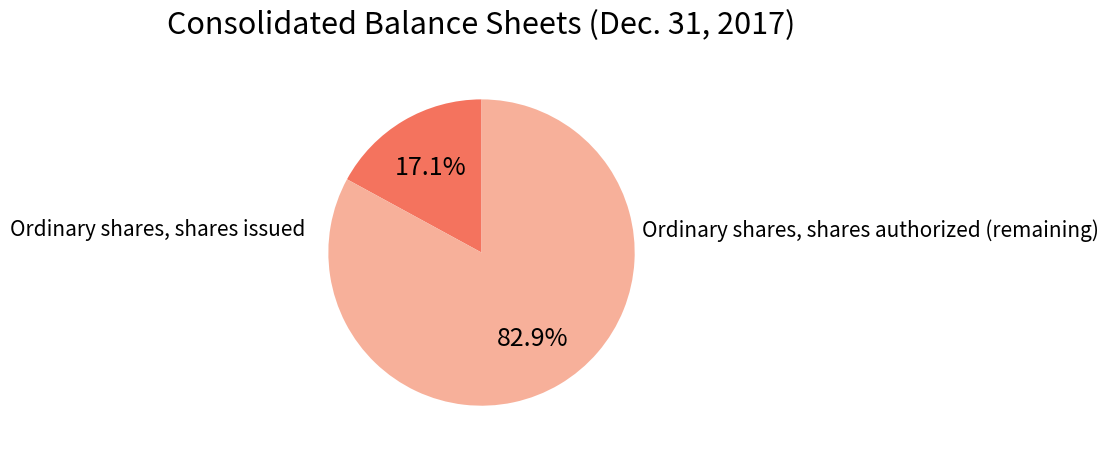

Is there any slice that represents more than half of the pie?

Yes